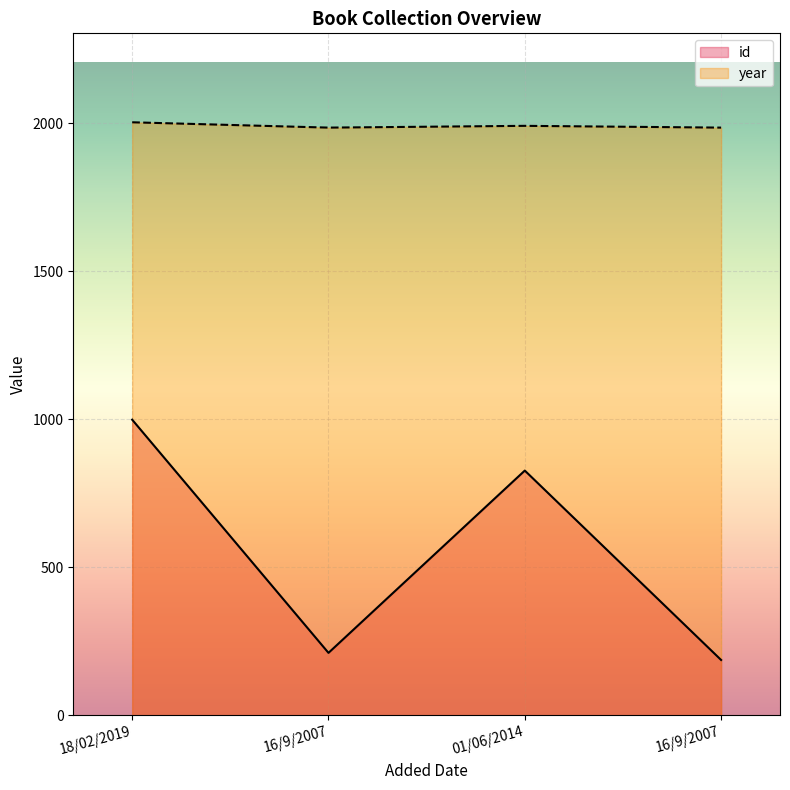

True or false: year and id cross at least once.

False